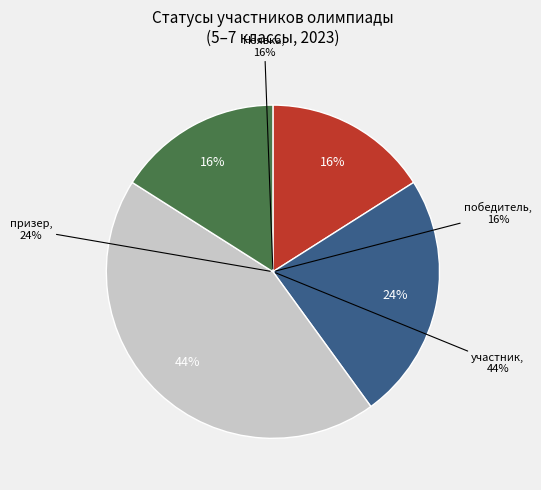

Count the number of slices in the pie.

4